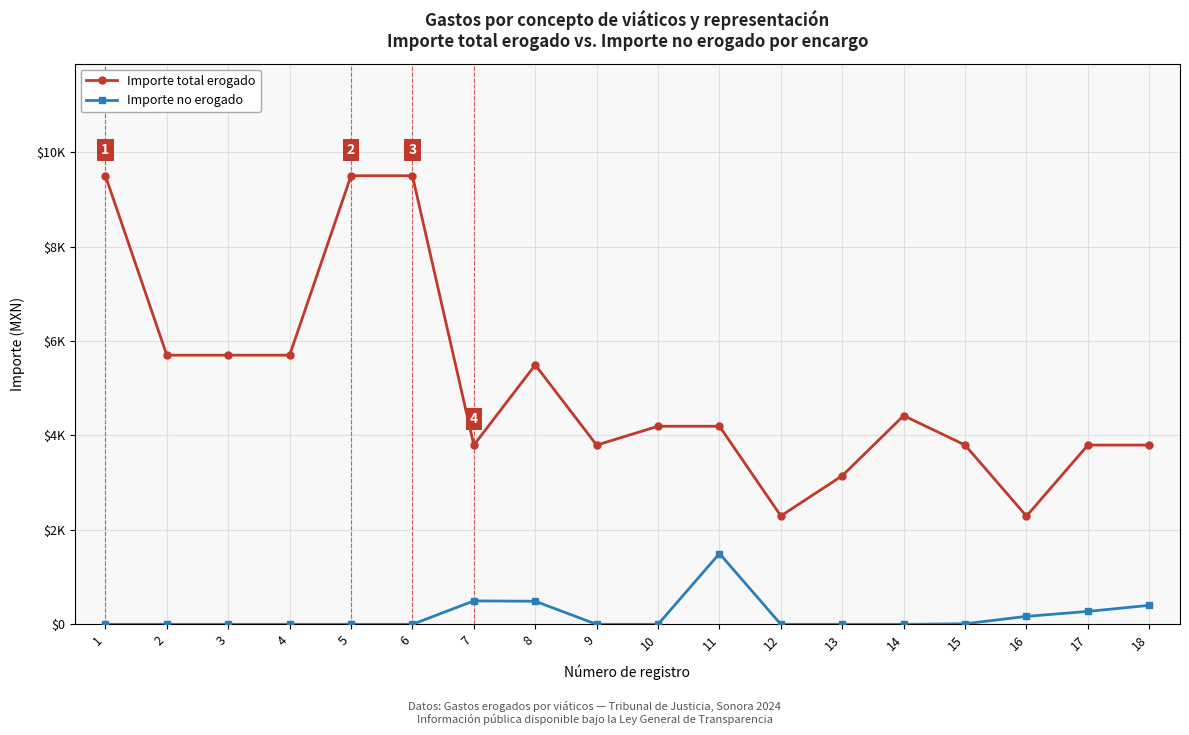

True or false: Importe no erogado and Importe total erogado cross at least once.

False